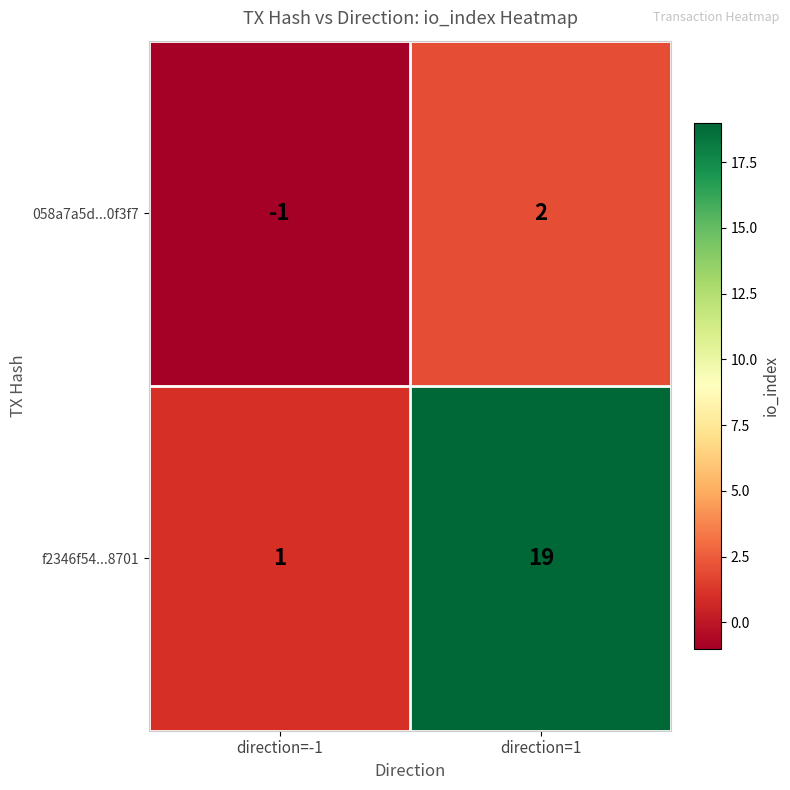

What is the difference between the maximum and minimum values in the 058a7a5d...0f3f7 series?

3